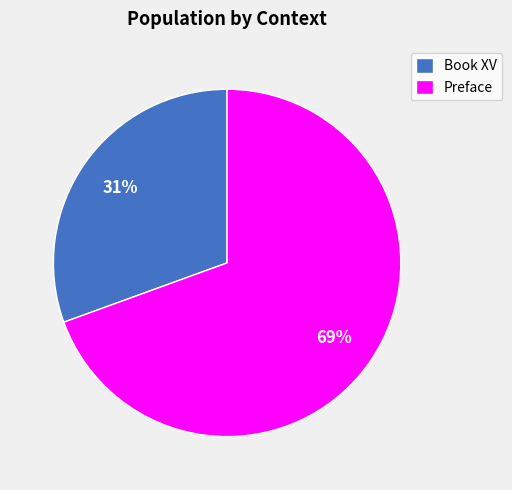

Combined, do Preface and Book XV account for over 50%?

Yes